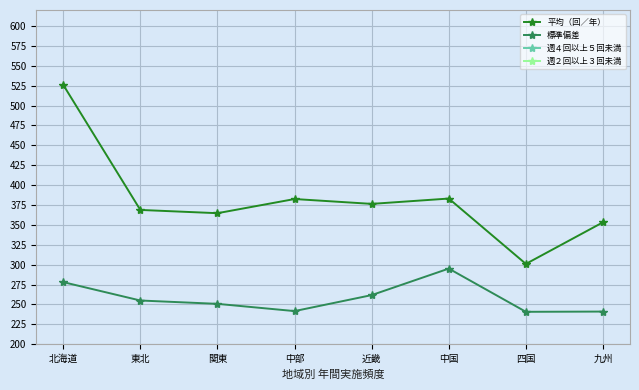

True or false: 週２回以上３回未満 has more than 1 points higher than both neighbors.

True